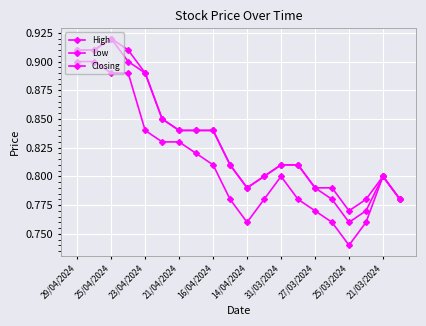

How many series are shown in this chart?

3